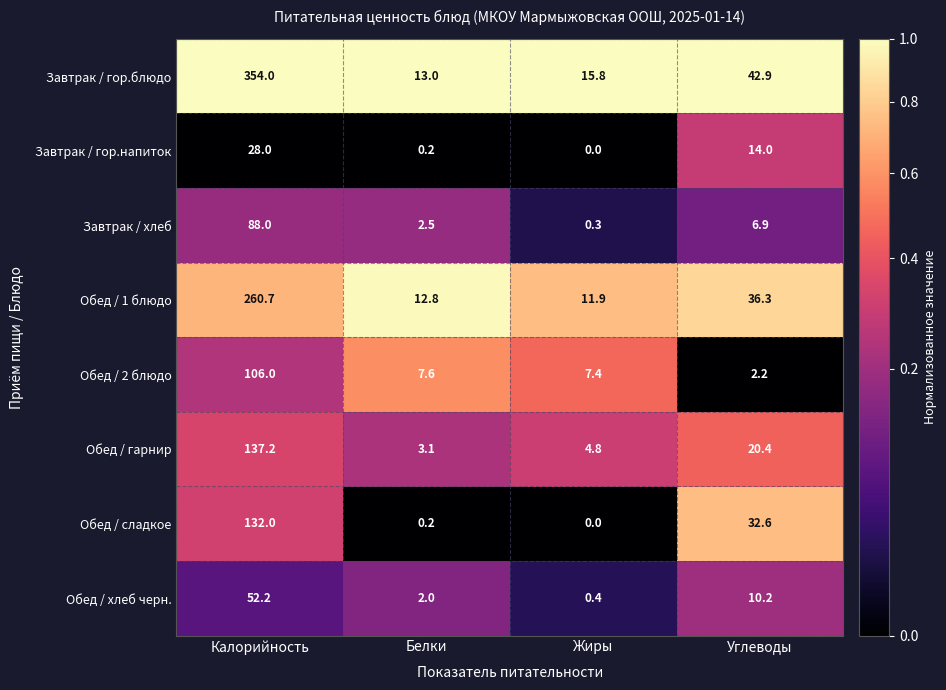

What is the total value across all series at Белки?

41.4